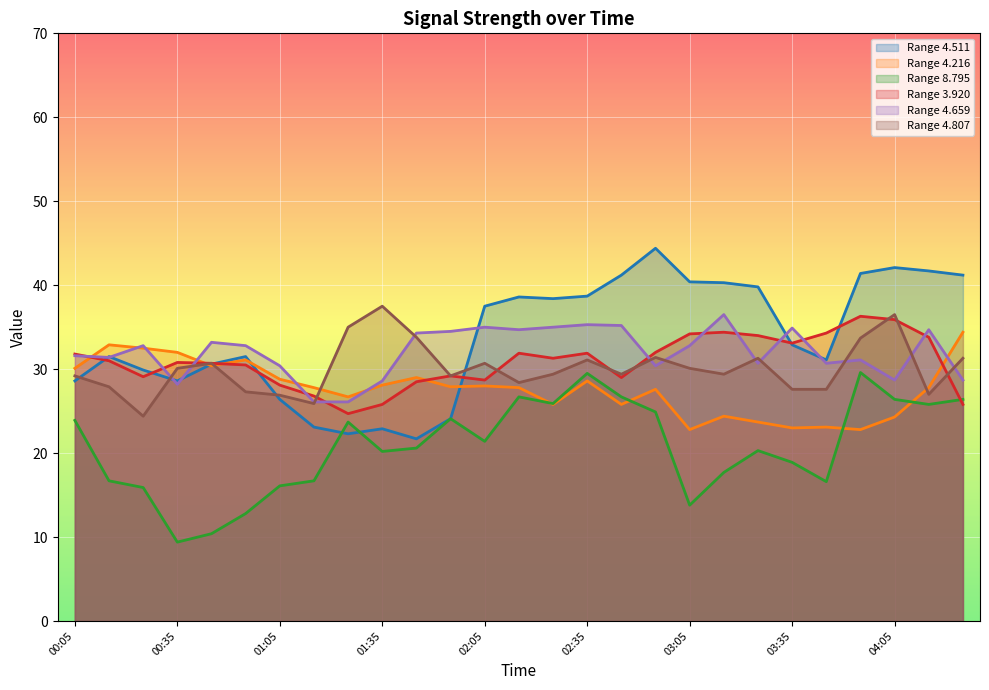

Between 03:25 and 03:05, which is larger?

03:05